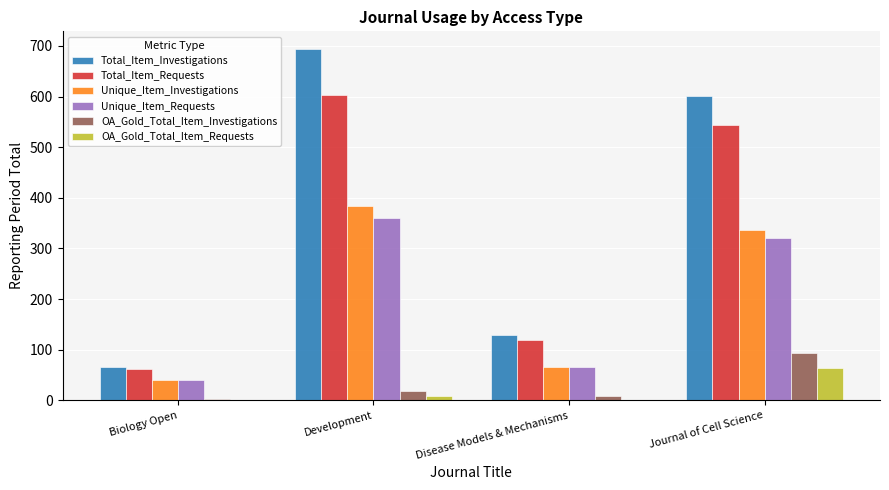

How many groups of bars are there?

4